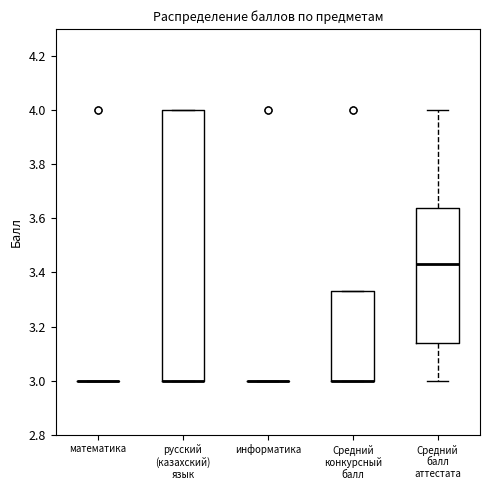

Where is the upper edge of the box for Средний балл аттестата on the y-axis? The values are not printed on the chart, so give them approximately, as read against the axis.

3.64